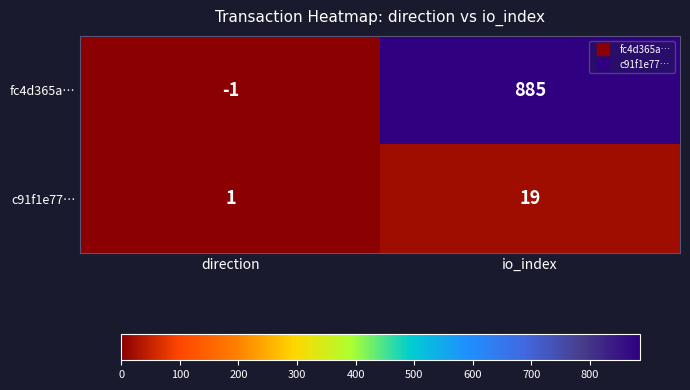

Reading left to right, transcribe all the data shown in this chart.

fc4d365a…: direction=-1	io_index=885
c91f1e77…: direction=1	io_index=19